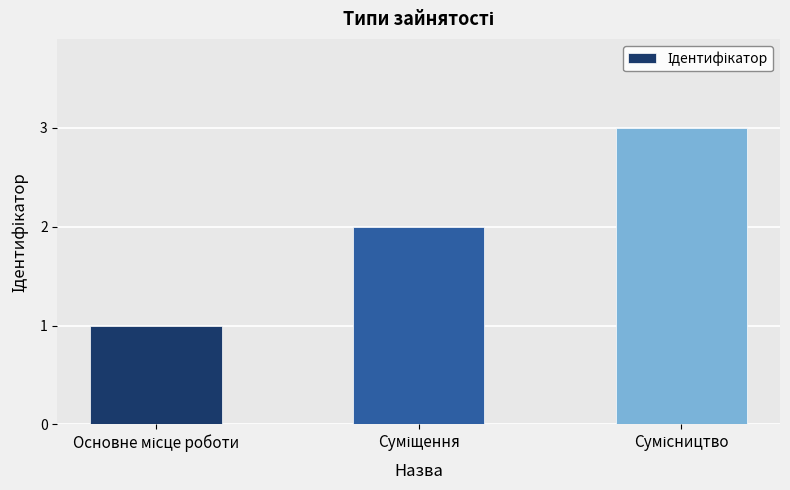

What is the maximum value shown in the chart?

3